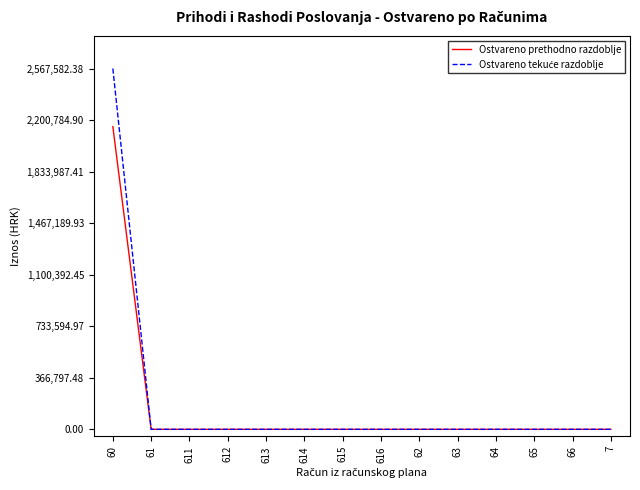

At which category is the sum across all series the highest?

60